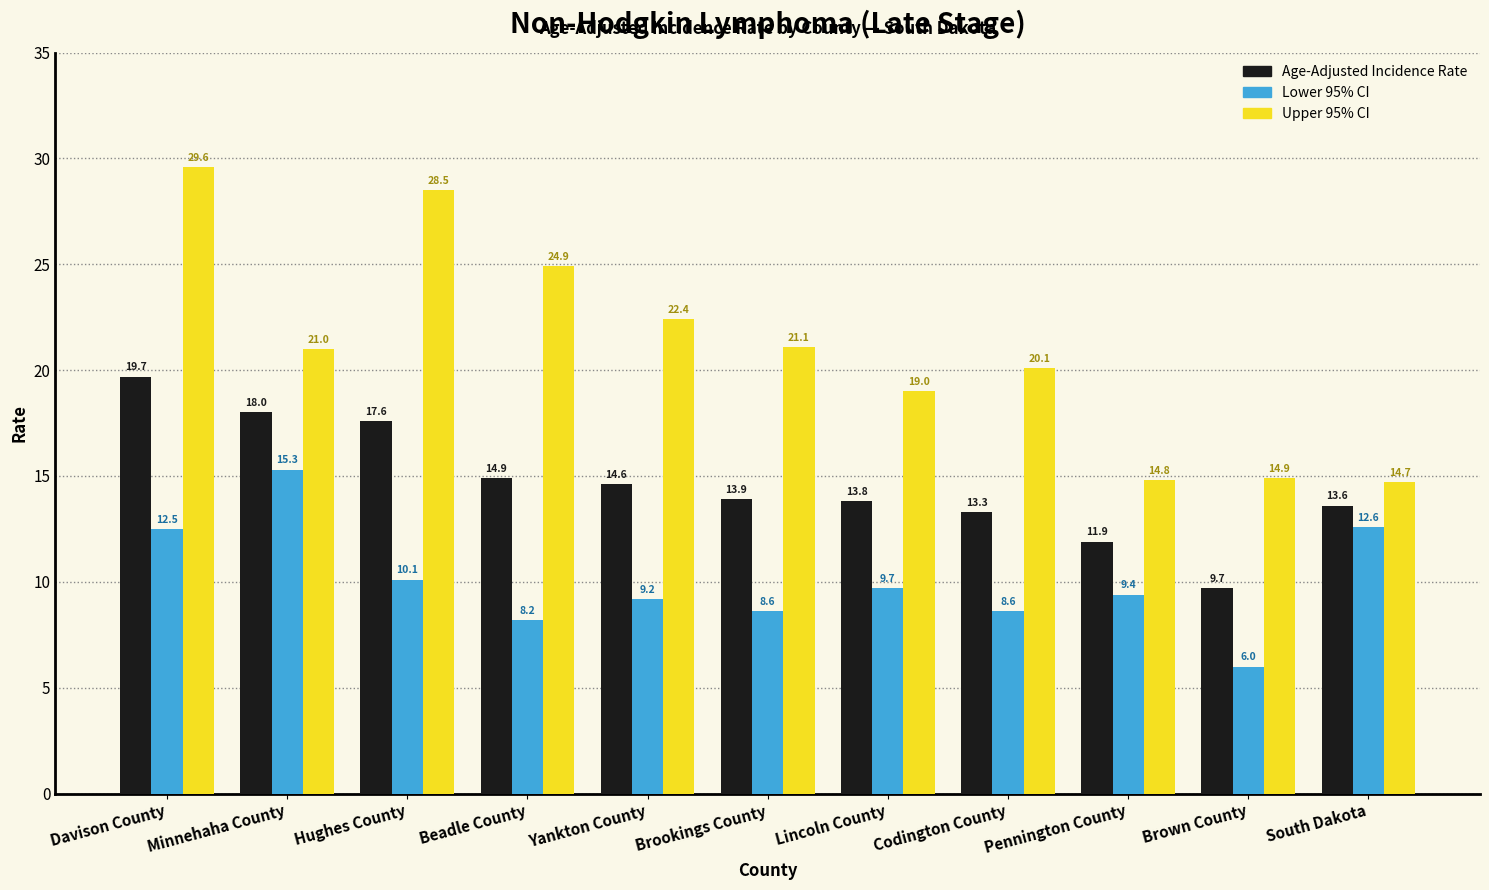

At which label is Age-Adjusted Incidence Rate closest to 14?

Brookings County